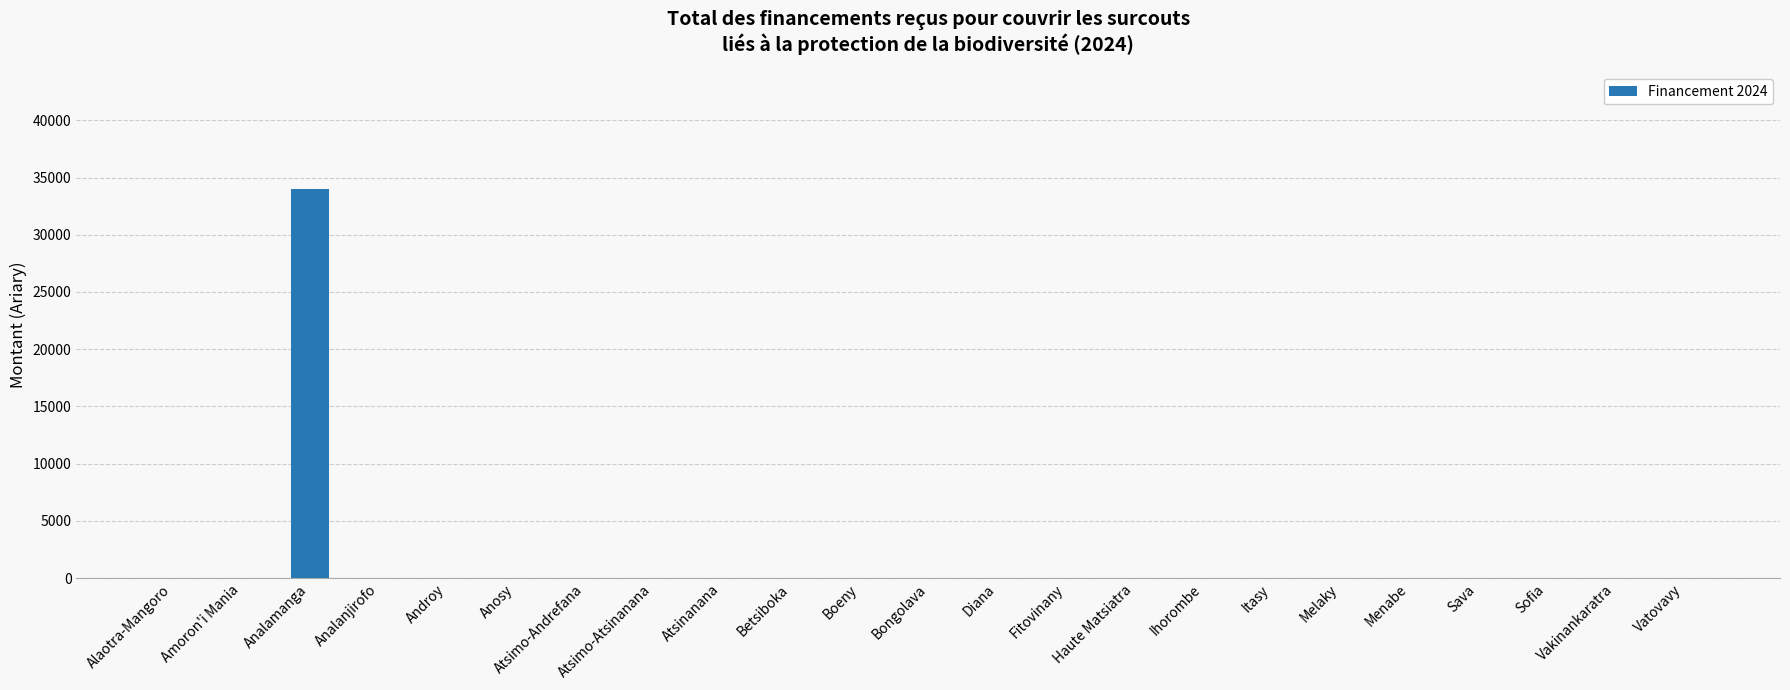

What is the maximum value shown in the chart?

34000